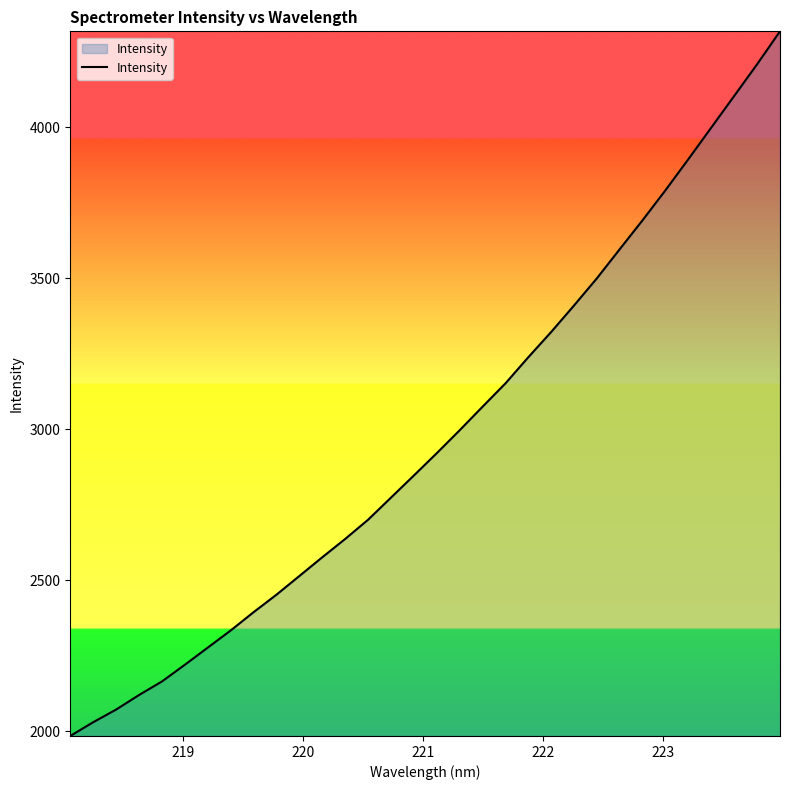

What is the difference between the maximum and minimum values?

2333.7